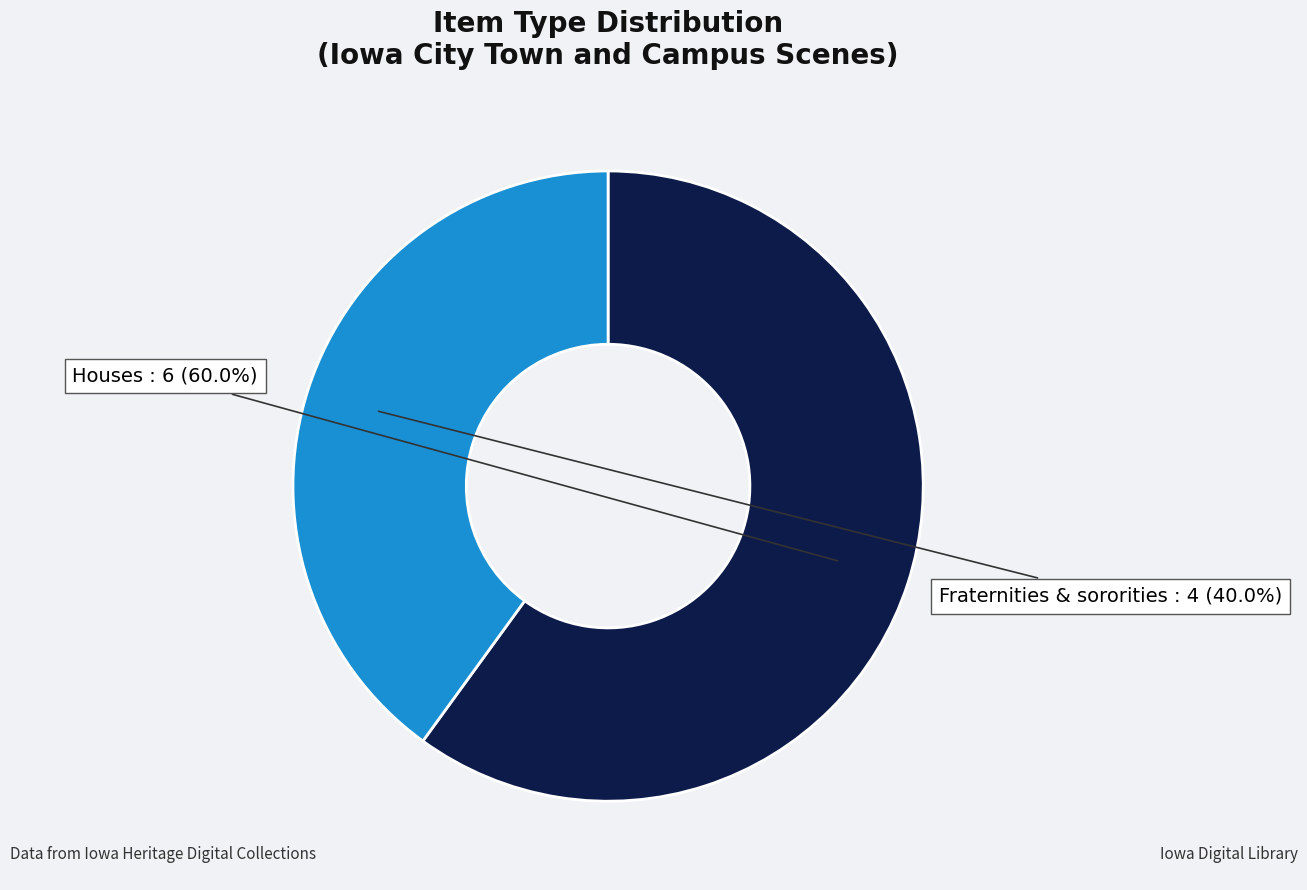

Does any single category account for the majority?

Yes